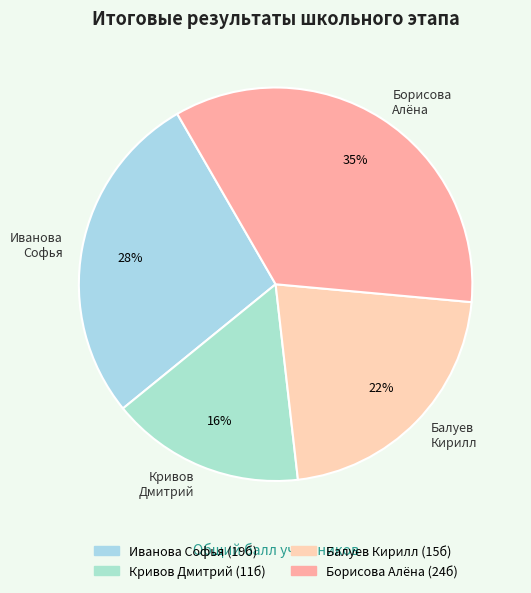

How many slices are in this pie chart?

4